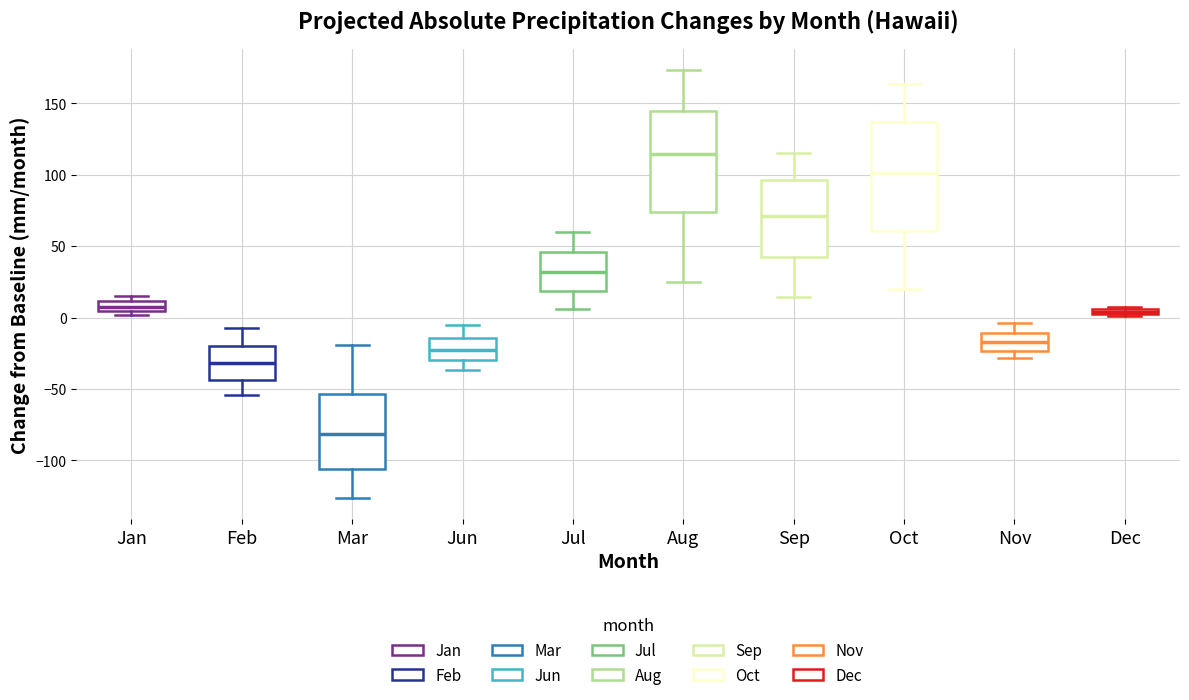

Where does the lower whisker of the box for Mar end on the y-axis? The values are not printed on the chart, so give them approximately, as read against the axis.

-125